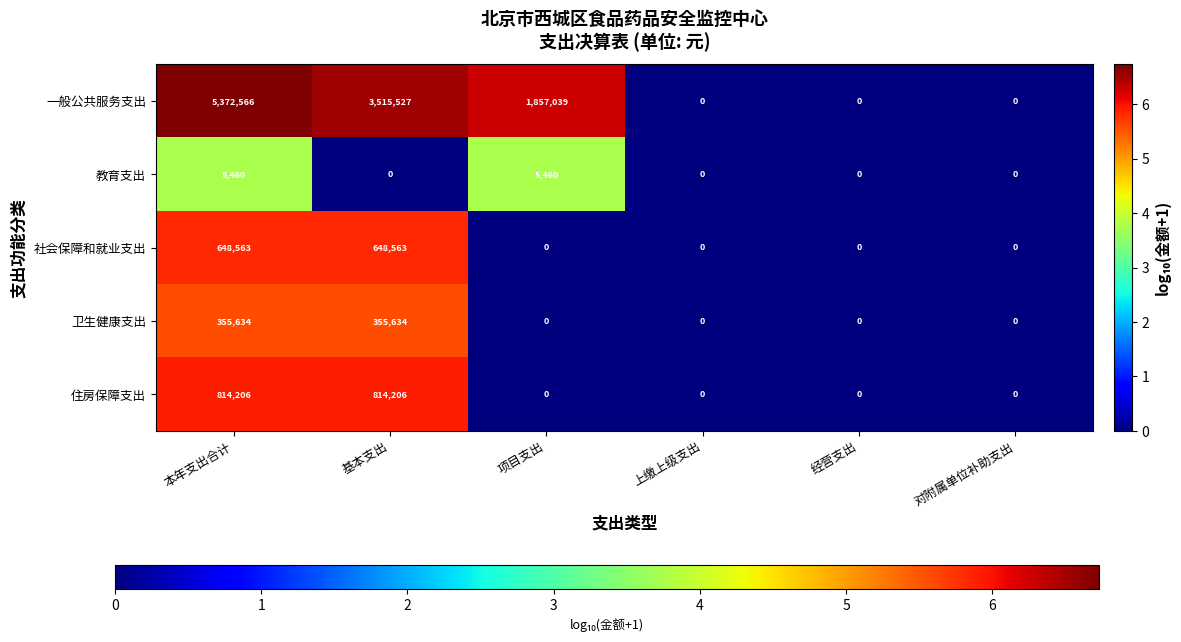

The value of 一般公共服务支出 at 项目支出 is 1857039. True or false?

True